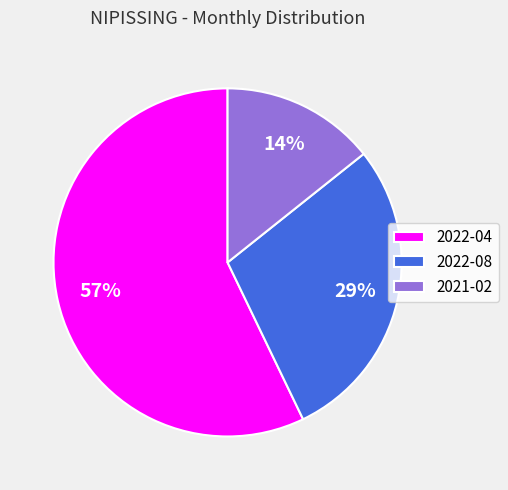

What is the smallest slice in the pie chart?

2021-02